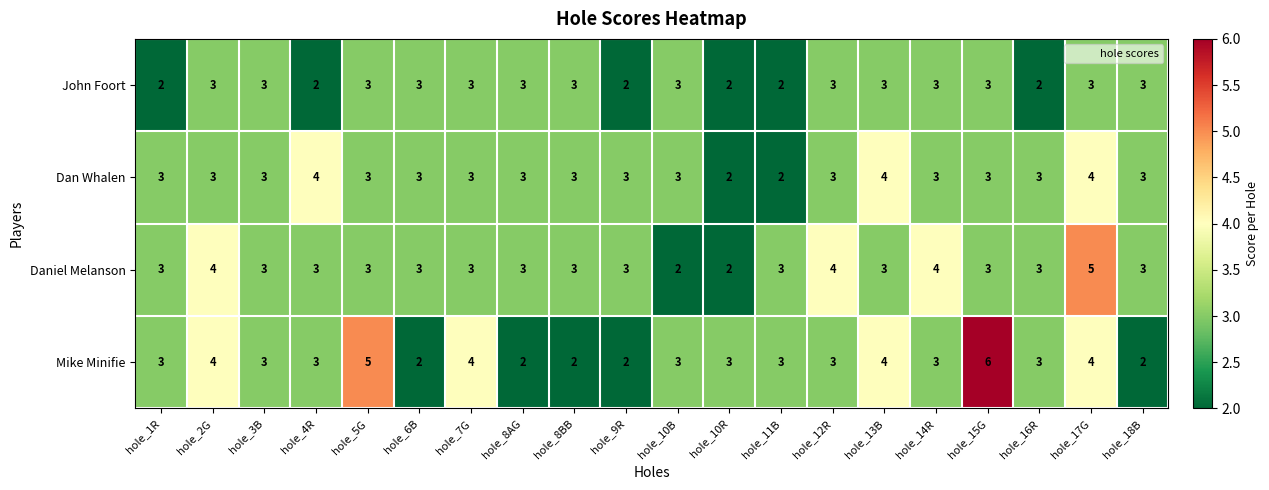

Count the number of categories in the chart.

20